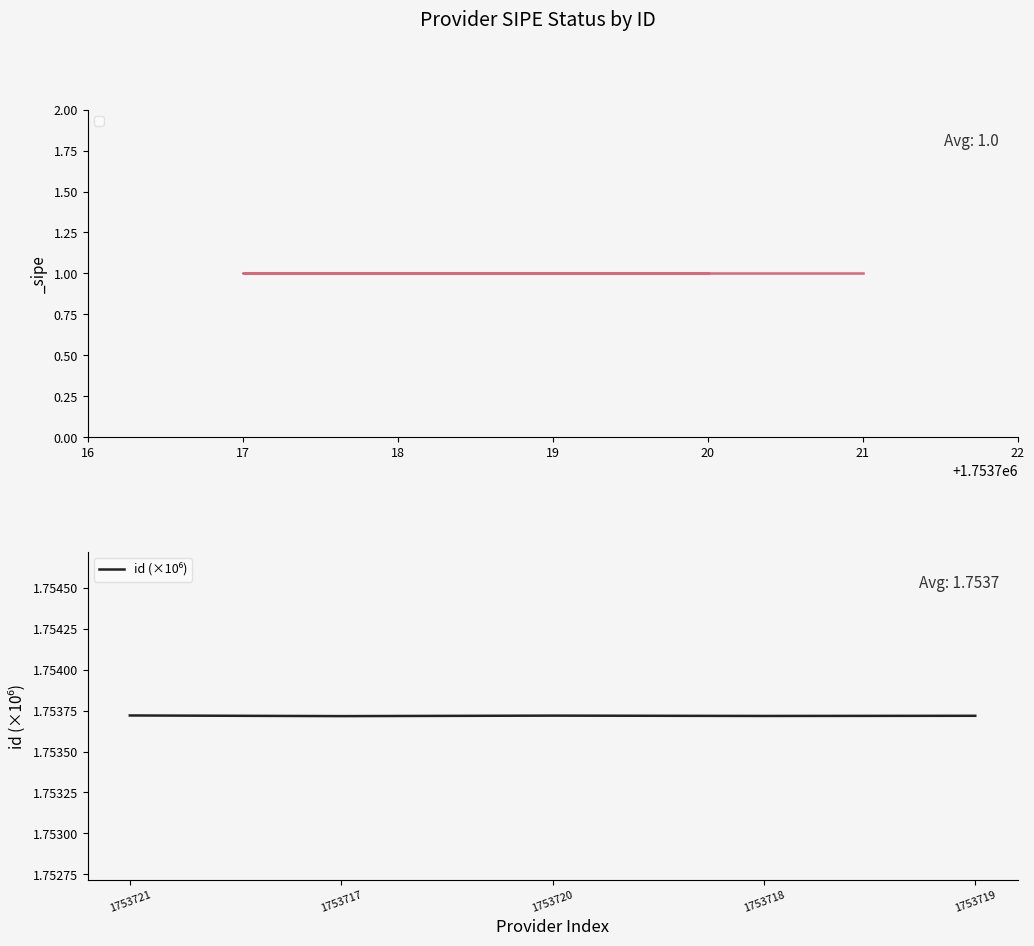

Is it true that the value at 1753720 is 1.1?

False